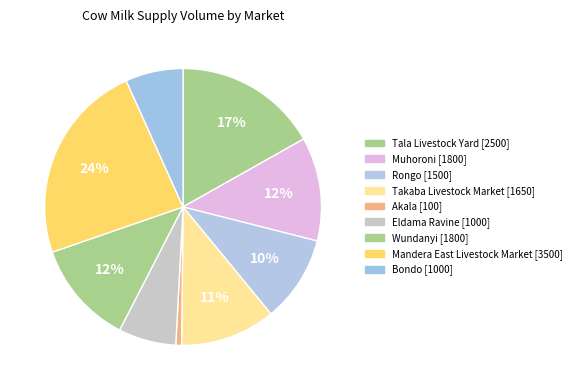

How many slices are in this pie chart?

9